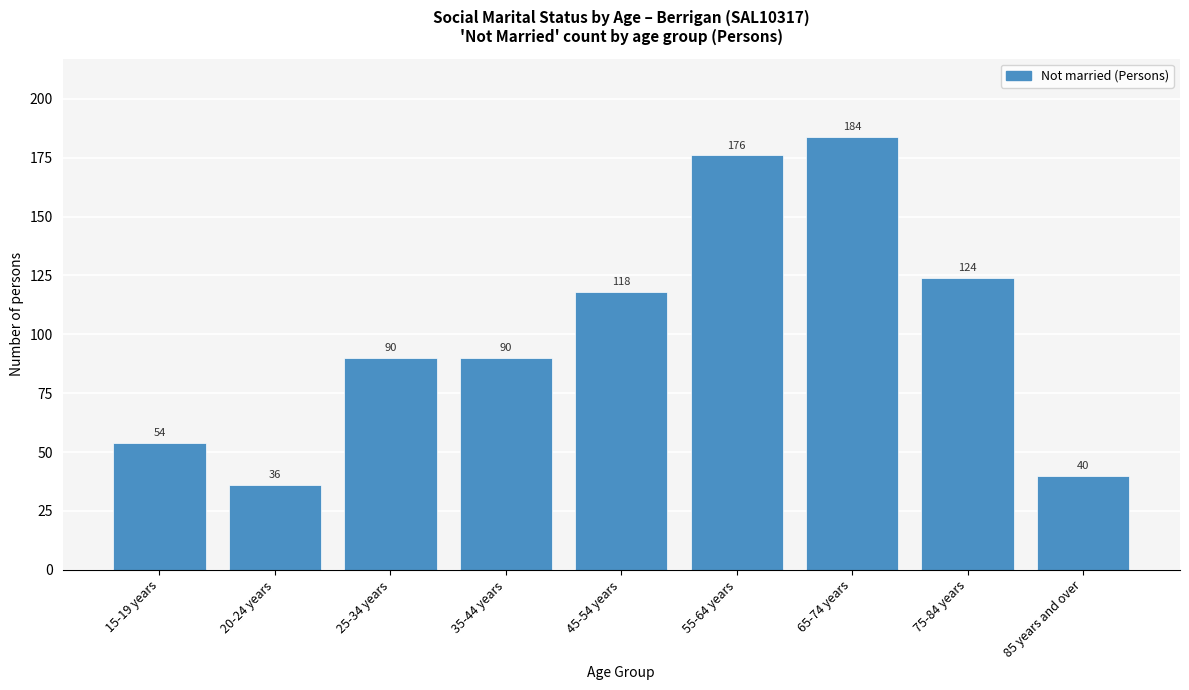

Reading right to left, transcribe all the data shown in this chart.

85 years and over=40	75-84 years=124	65-74 years=184	55-64 years=176	45-54 years=118	35-44 years=90	25-34 years=90	20-24 years=36	15-19 years=54